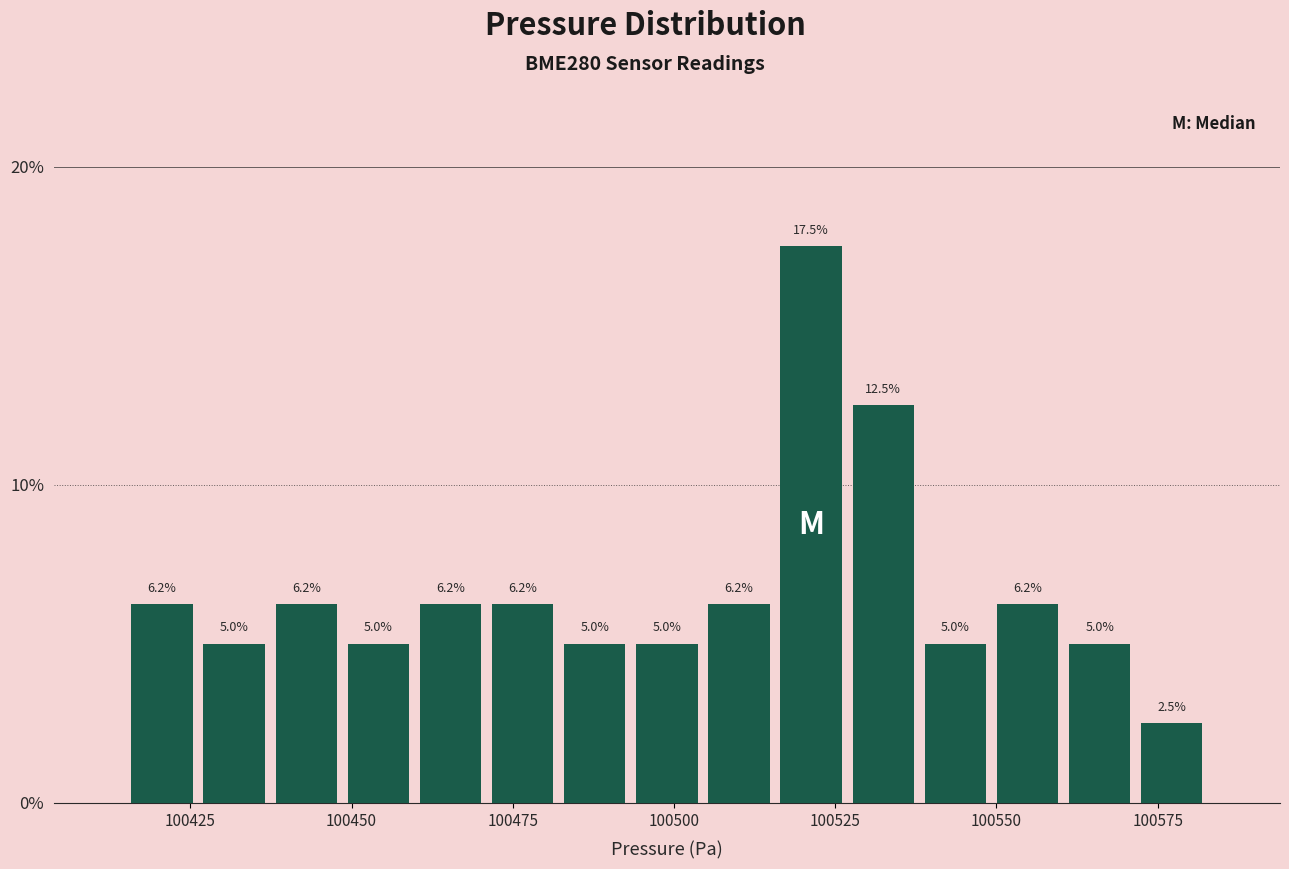

Around what value on the x-axis is the tallest bar? Give the approximate position of its centre, as read against the axis.

100520